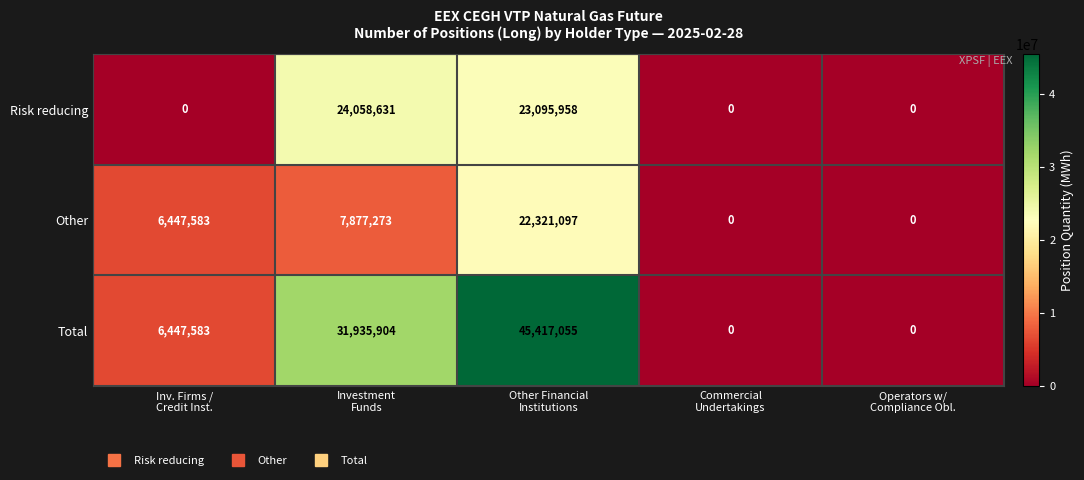

Reading left to right, extract all data points from this chart.

Risk reducing: 0	24058631	23095958	0	0
Other: 6447583	7877273	22321097	0	0
Total: 6447583	31935904	45417055	0	0